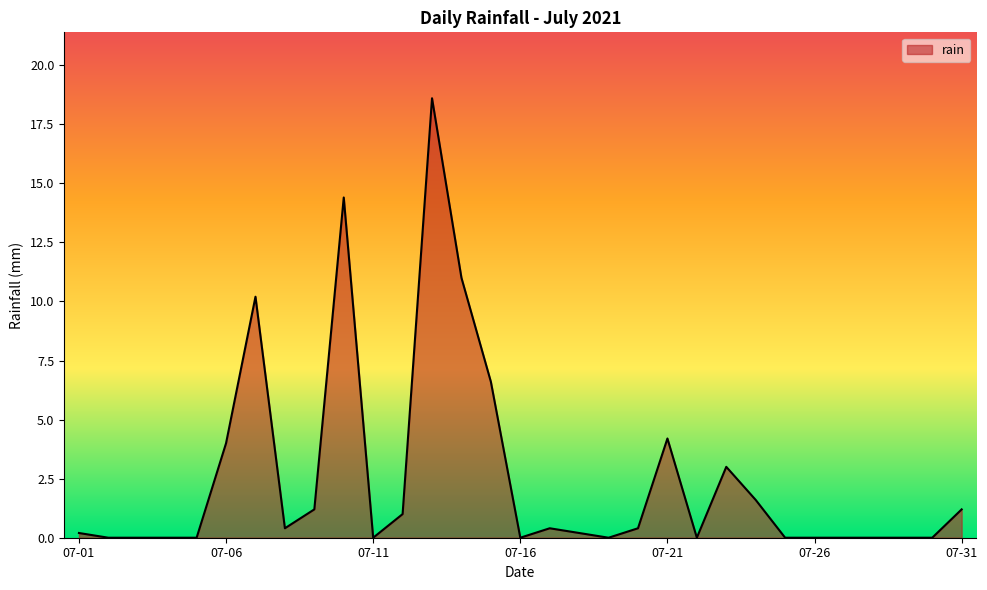

How many lines are shown in the chart?

1